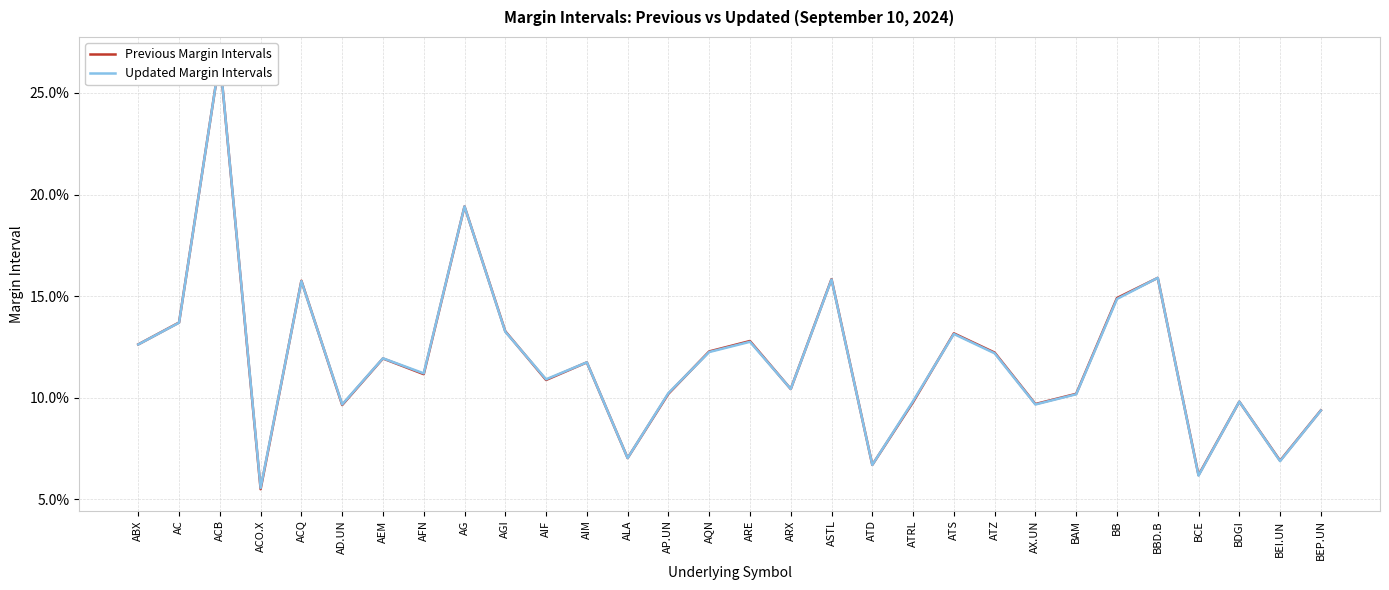

What position from the right is AGI?

21